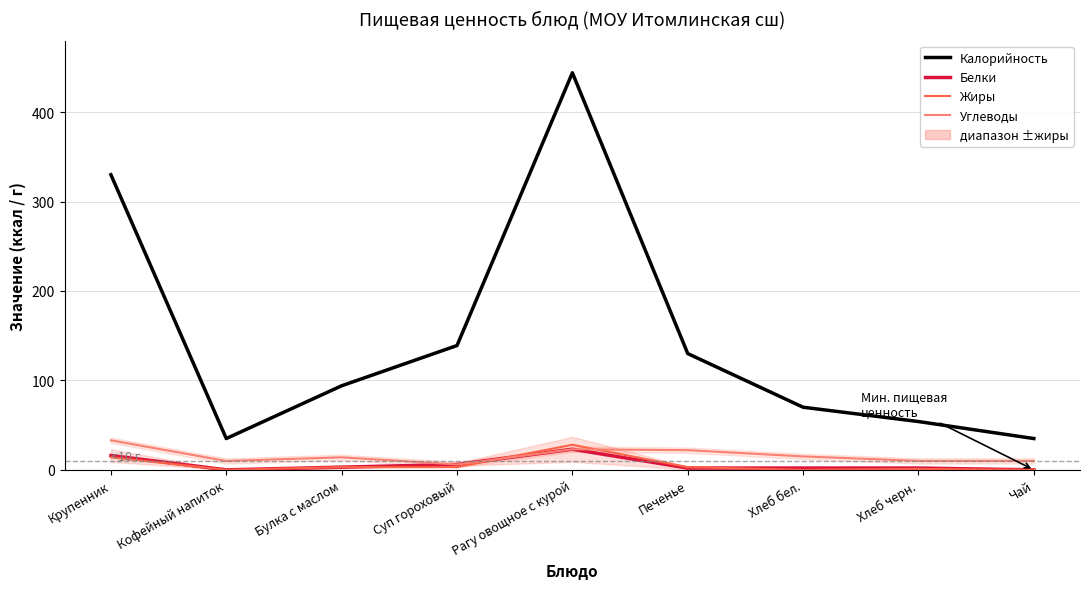

What position from the left is Булка с маслом?

3